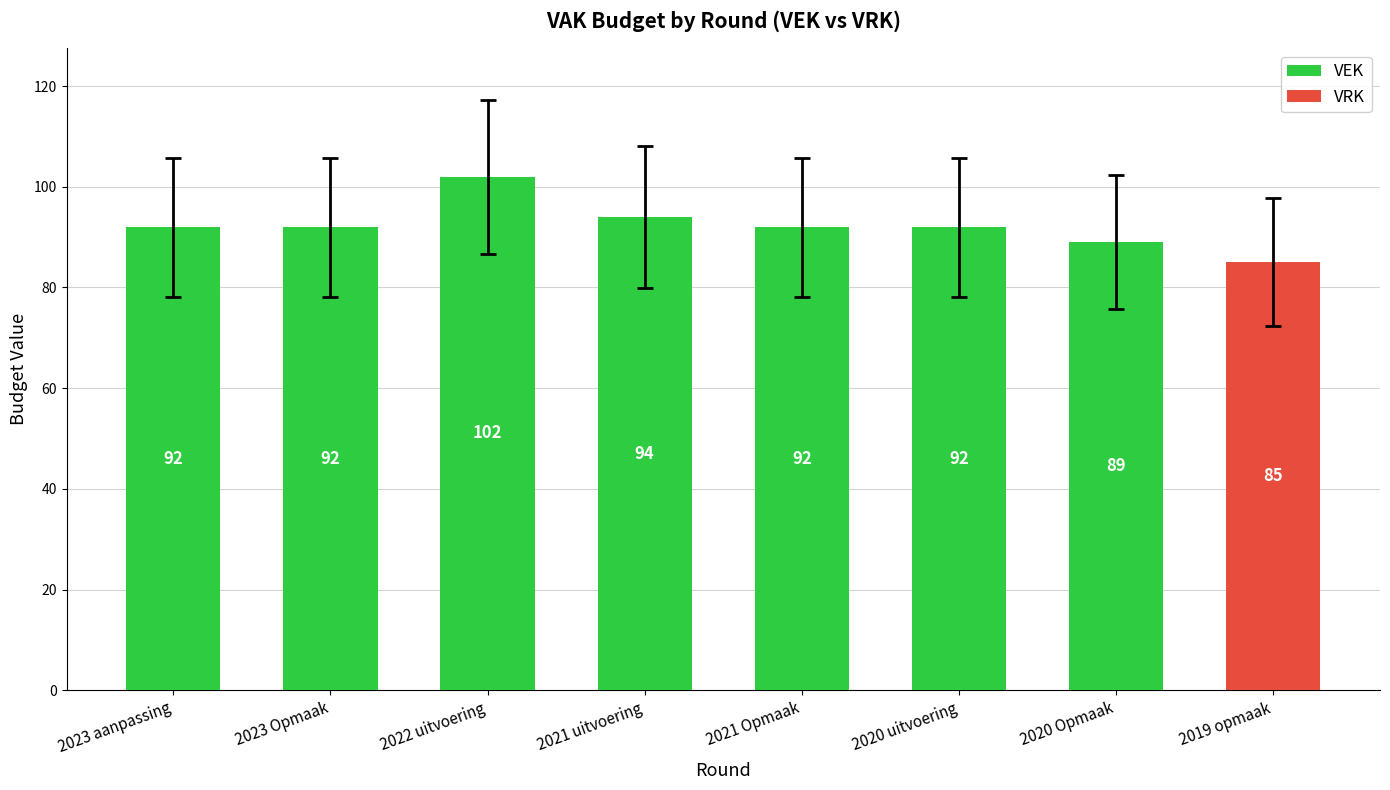

What is the total value across all series at 2020 uitvoering?

92